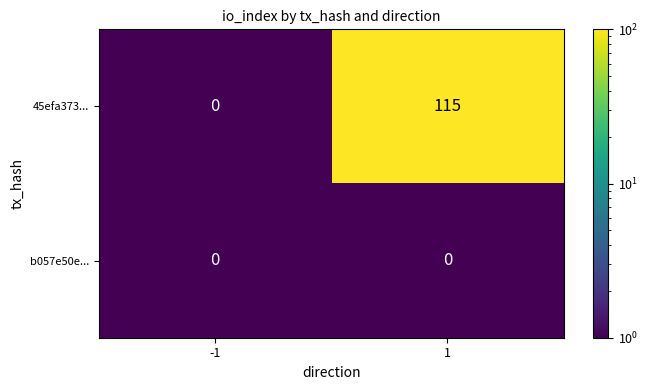

At 1, list the series in order from largest to smallest.

45efa373..., b057e50e...